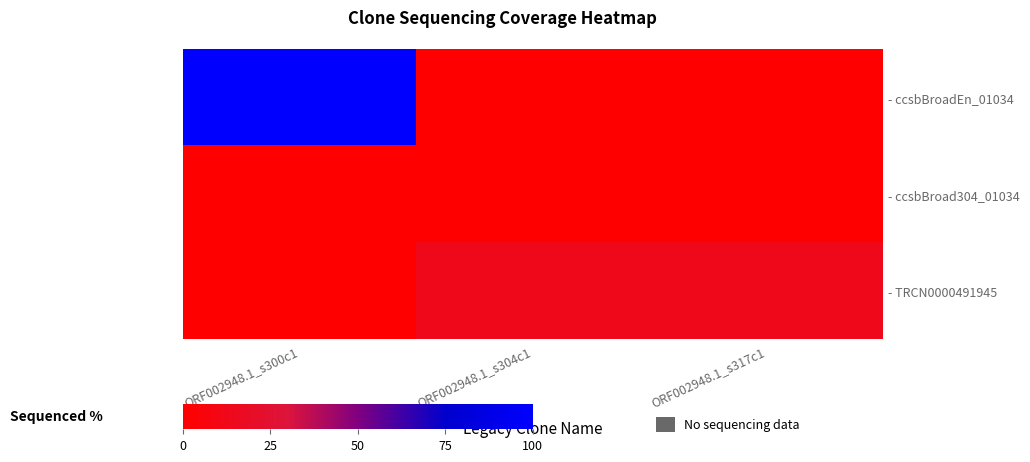

How many distinct data groups are displayed?

3